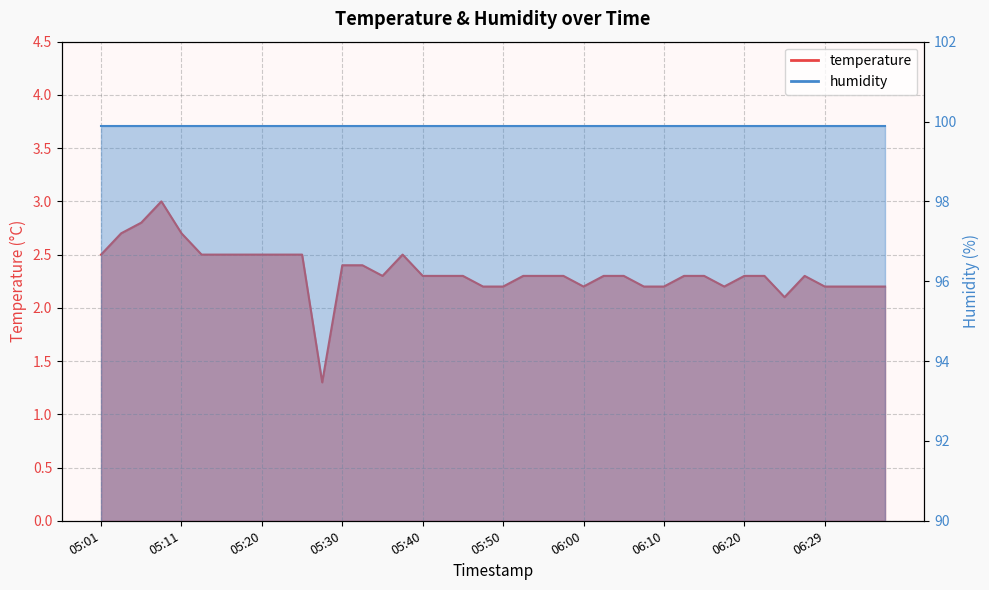

Is it true that the value at 05:57 is 4.0?

False